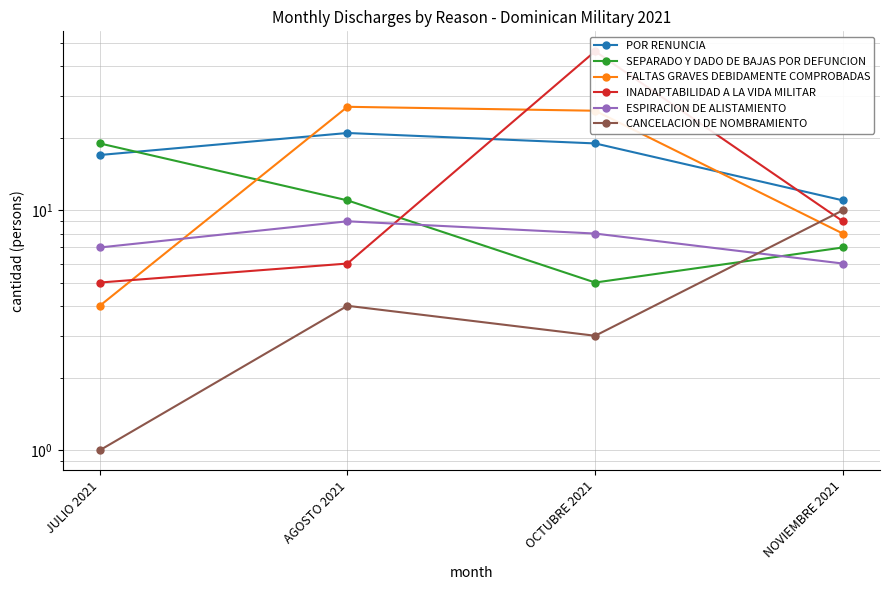

Which series has the widest spread of values?

INADAPTABILIDAD A LA VIDA MILITAR